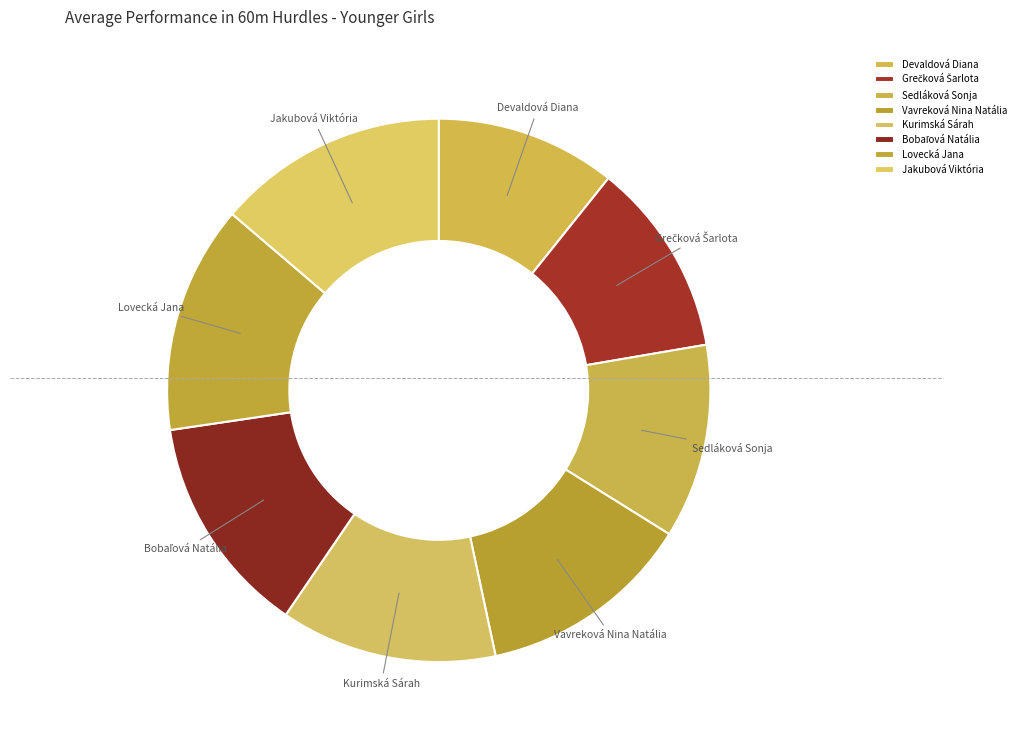

How many slices are in this pie chart?

8